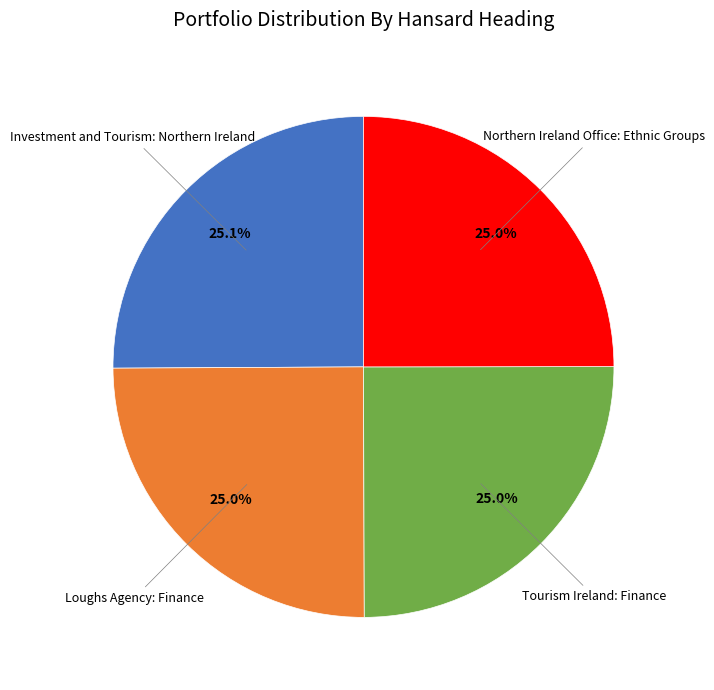

What is the ratio of the value at Loughs Agency: Finance to the value at Tourism Ireland: Finance?

1.0